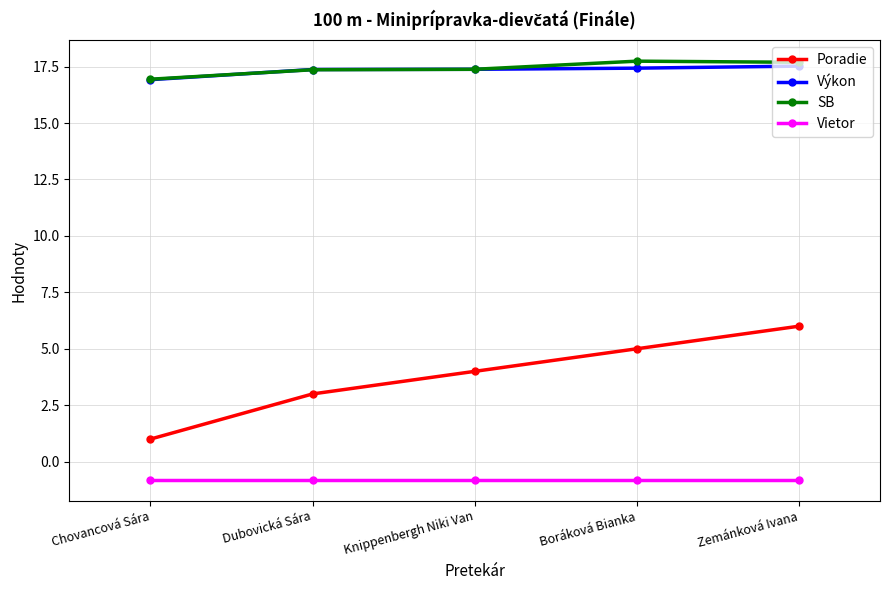

The Poradie series shows 1.7 at Chovancová Sára. True or false?

False